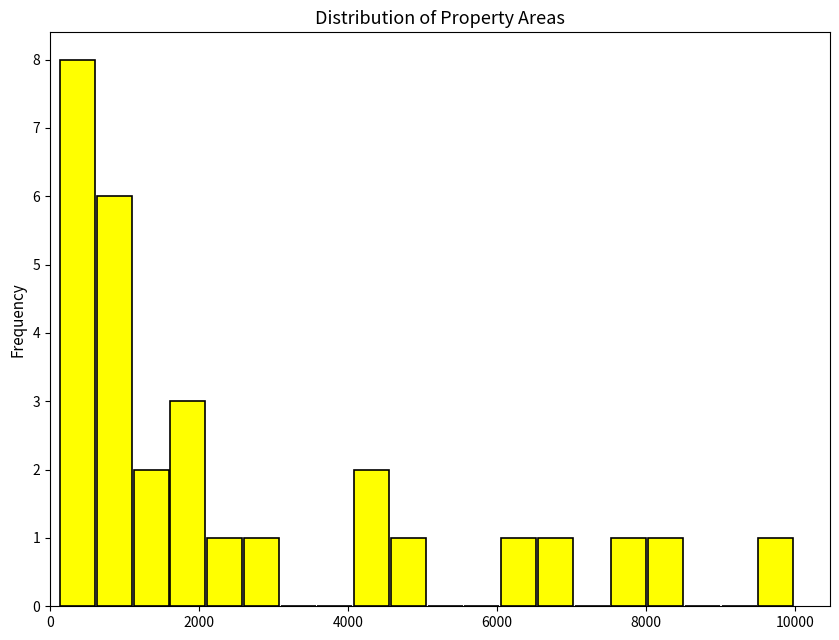

Read against the x-axis, roughly where is the centre of the tallest bar?

400